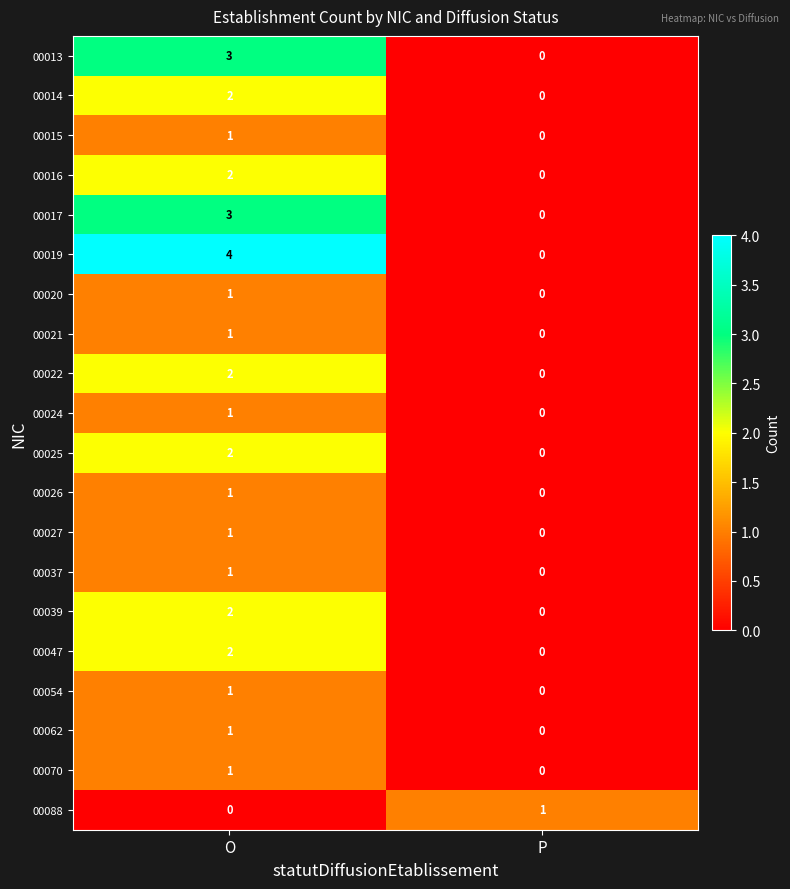

At which label does 00026 reach its minimum?

P